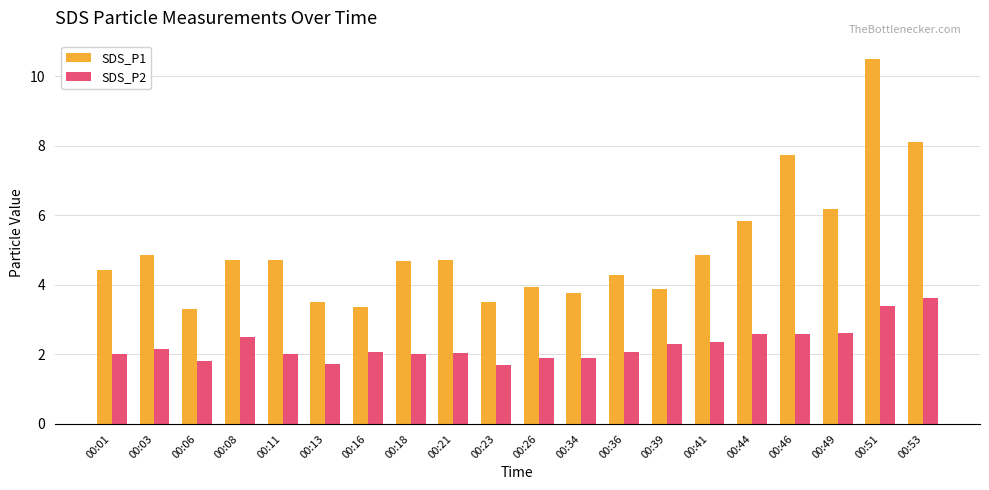

What is the sum of all SDS_P2 values?

45.4